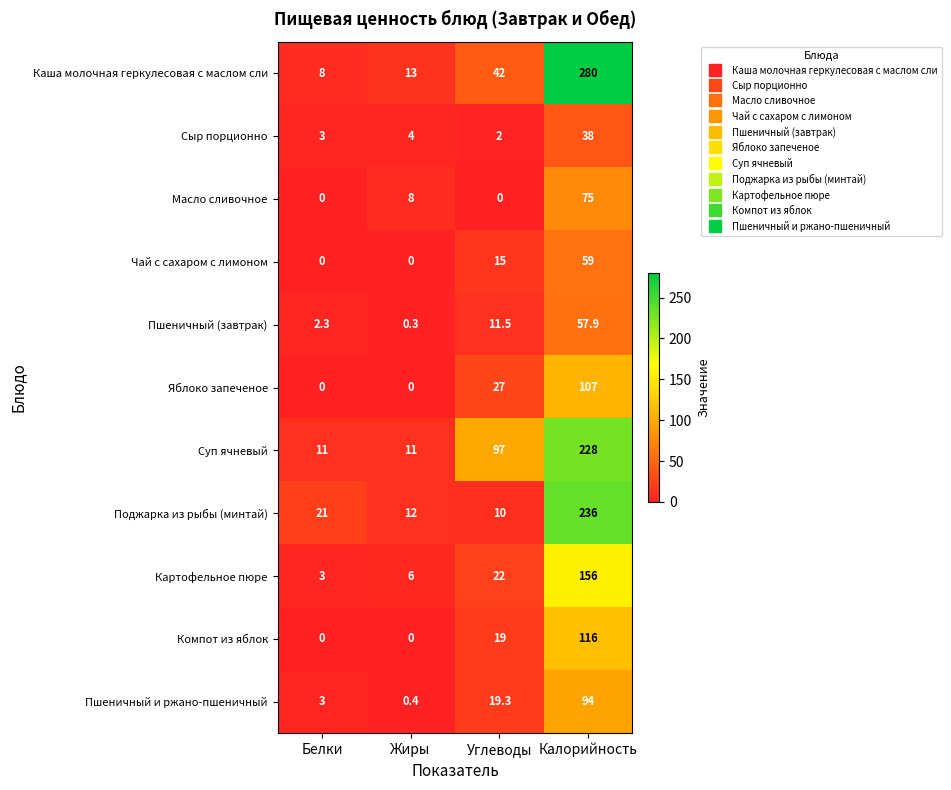

What is the spread (max minus min) of values at Углеводы?

97.0